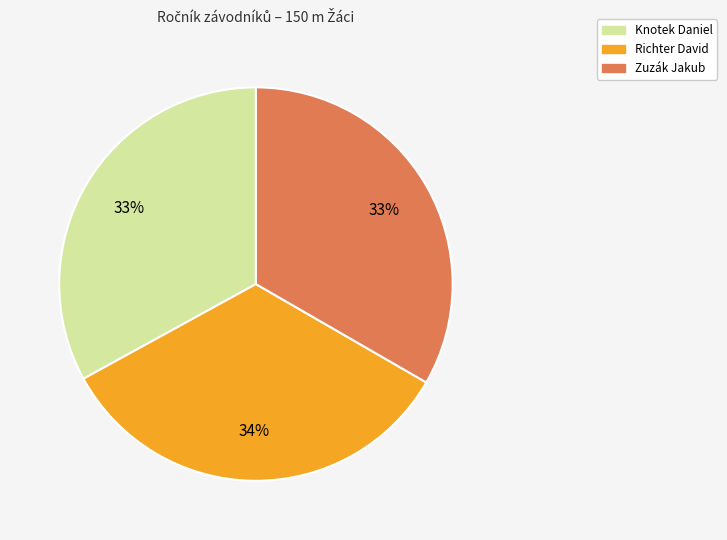

Do Knotek Daniel and Zuzák Jakub together represent more than half of the pie?

Yes